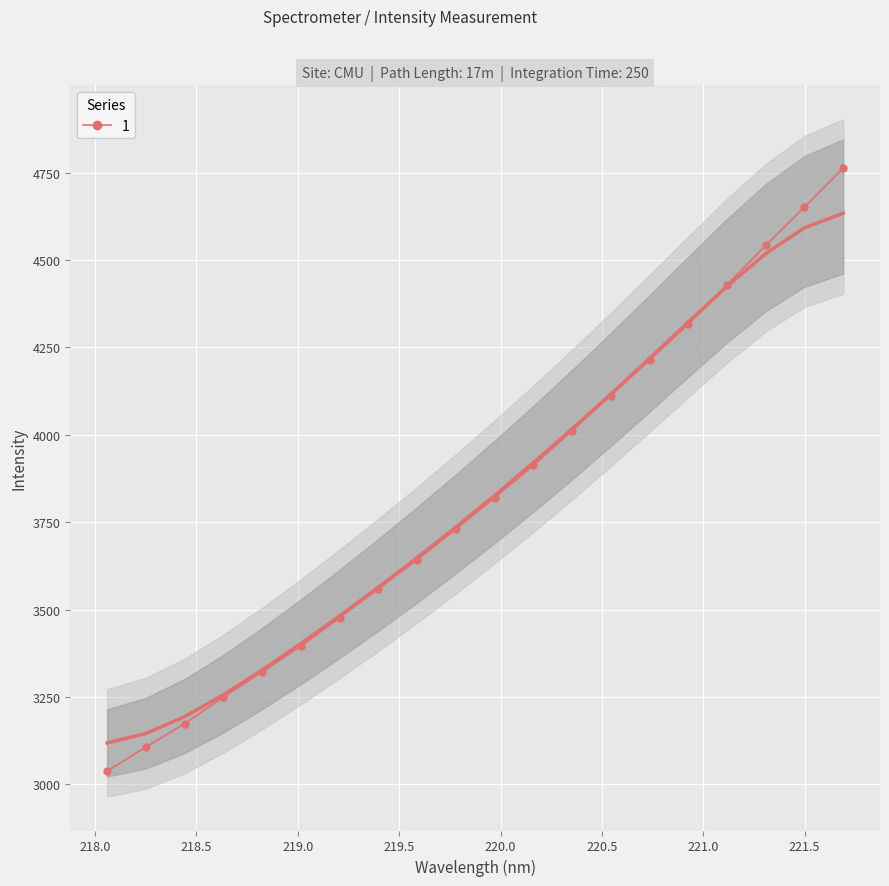

At how many categories does at least one series exceed 3156?

18